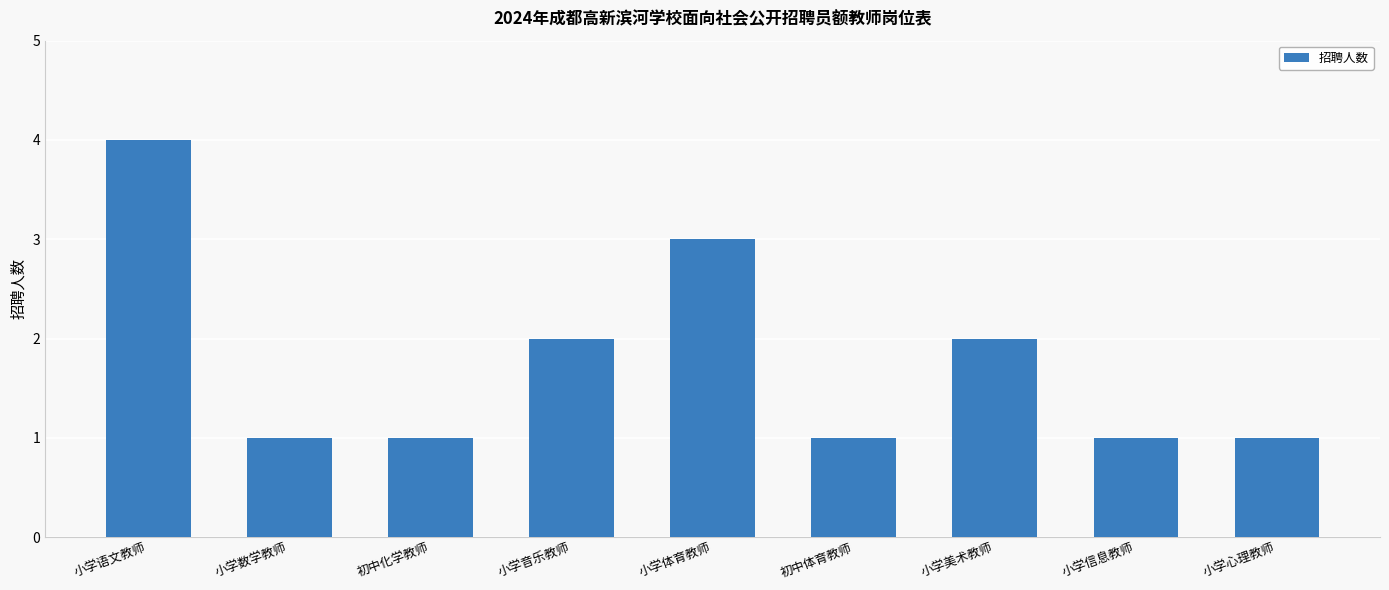

Are the bars grouped side by side (vs. stacked)?

No